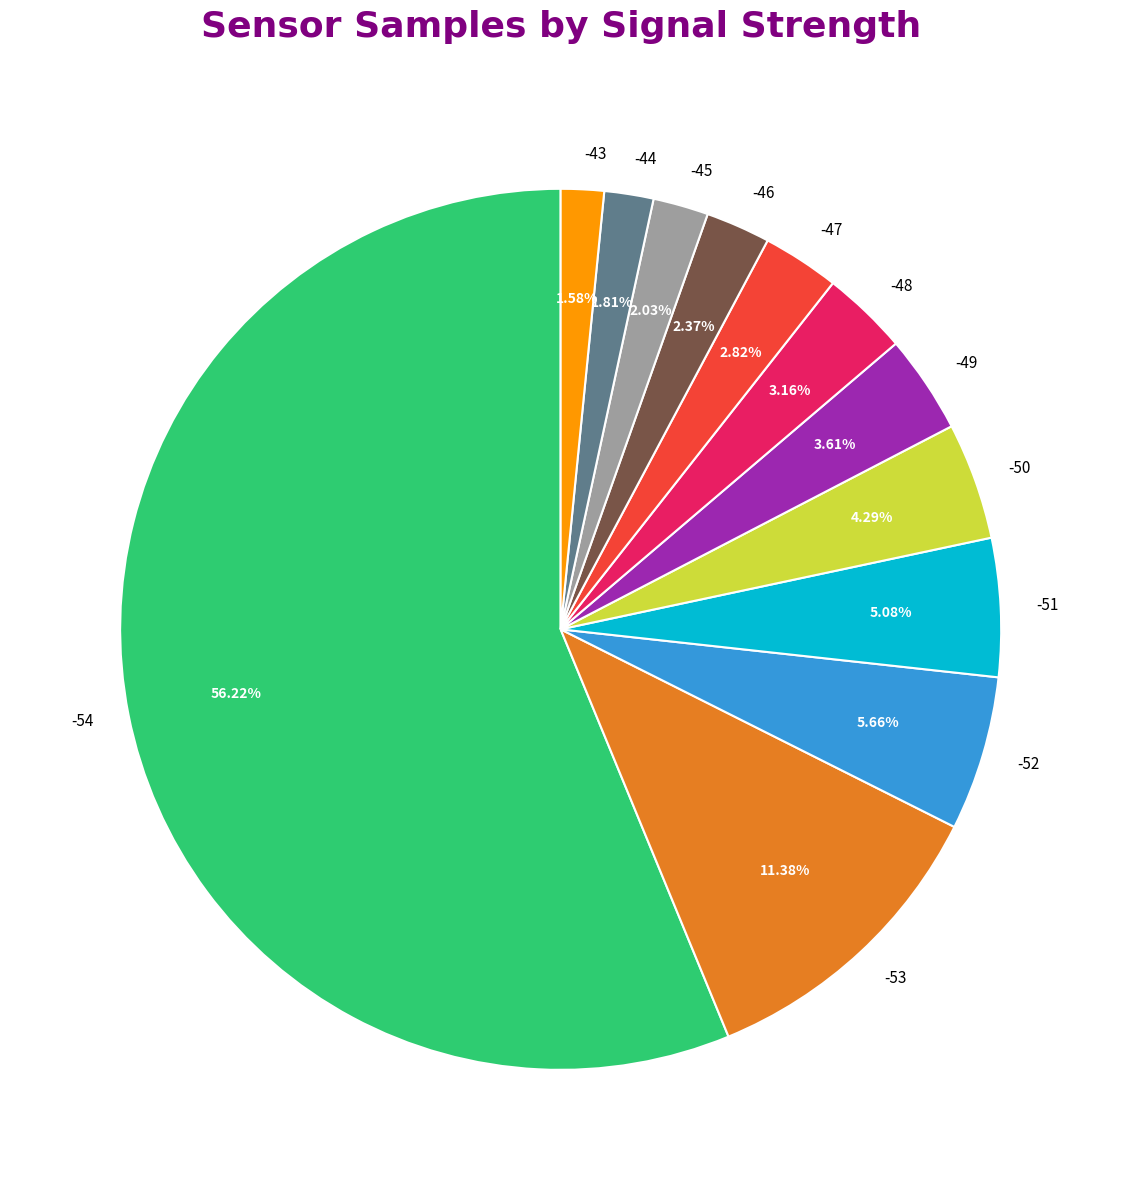

What is the majority slice?

-54